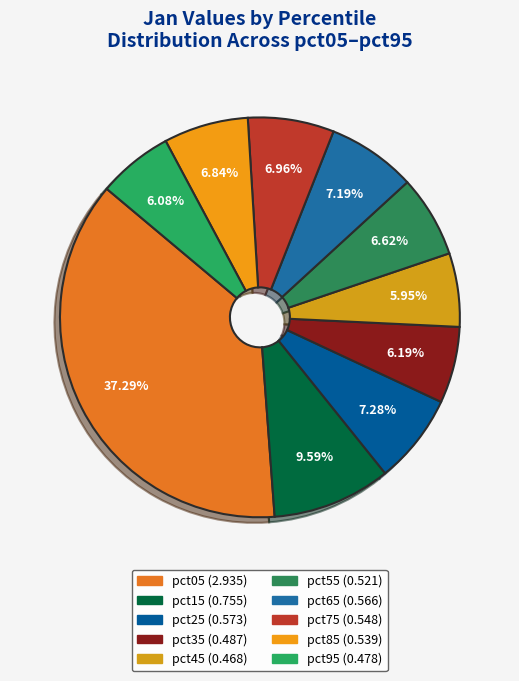

What percentage is NOT represented by pct55?

93.4%